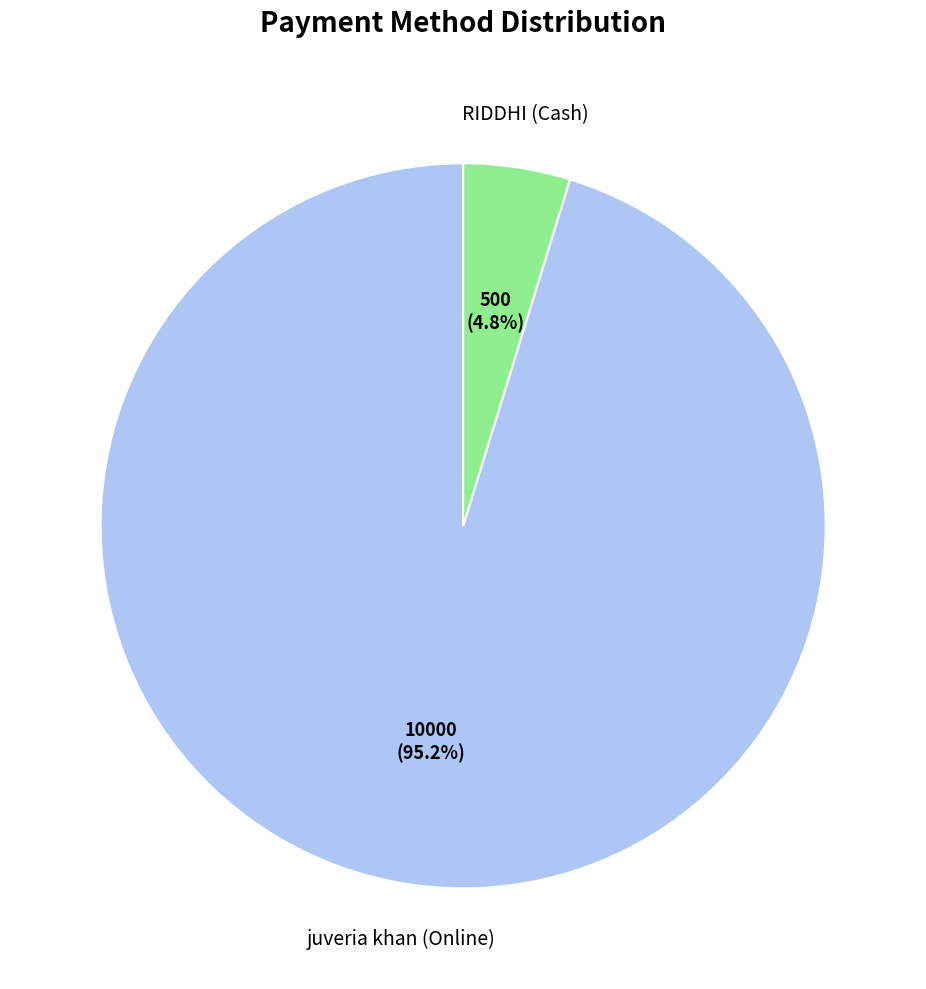

Which slice is the smallest?

RIDDHI (Cash)